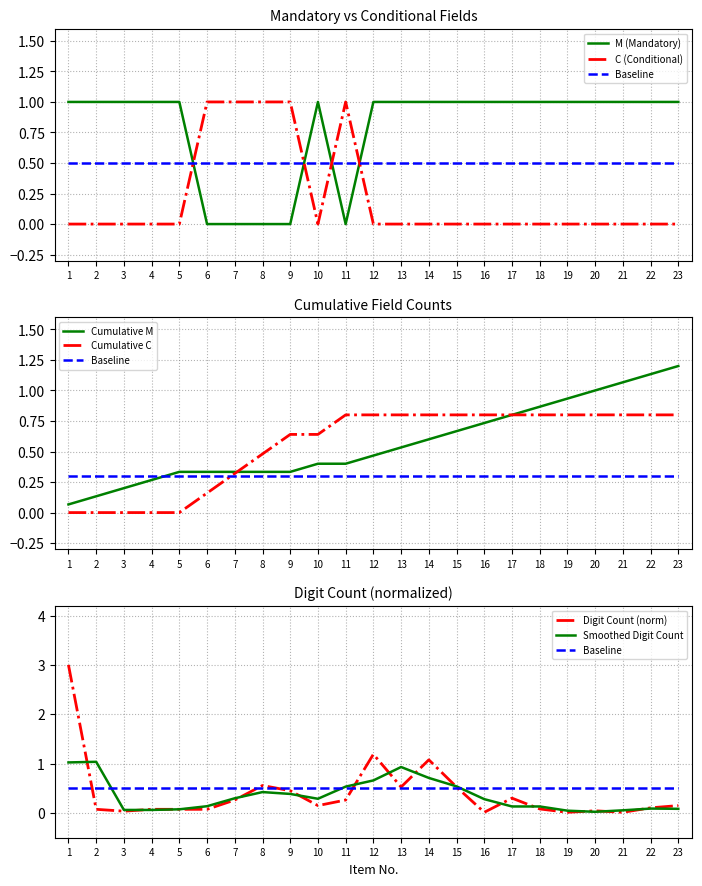

Reading left to right, what are all the values shown in this chart?

M (Mandatory): 1.0	1.0	1.0	1.0	1.0	0.0	0.0	0.0	0.0	1.0	0.0	1.0	1.0	1.0	1.0	1.0	1.0	1.0	1.0	1.0	1.0	1.0	1.0
C (Conditional): 0.0	0.0	0.0	0.0	0.0	1.0	1.0	1.0	1.0	0.0	1.0	0.0	0.0	0.0	0.0	0.0	0.0	0.0	0.0	0.0	0.0	0.0	0.0
Digit Count (scaled): 3.0	0.1	0.0	0.1	0.1	0.1	0.3	0.6	0.5	0.2	0.3	1.2	0.5	1.1	0.5	0.0	0.3	0.1	0.0	0.0	0.0	0.1	0.2